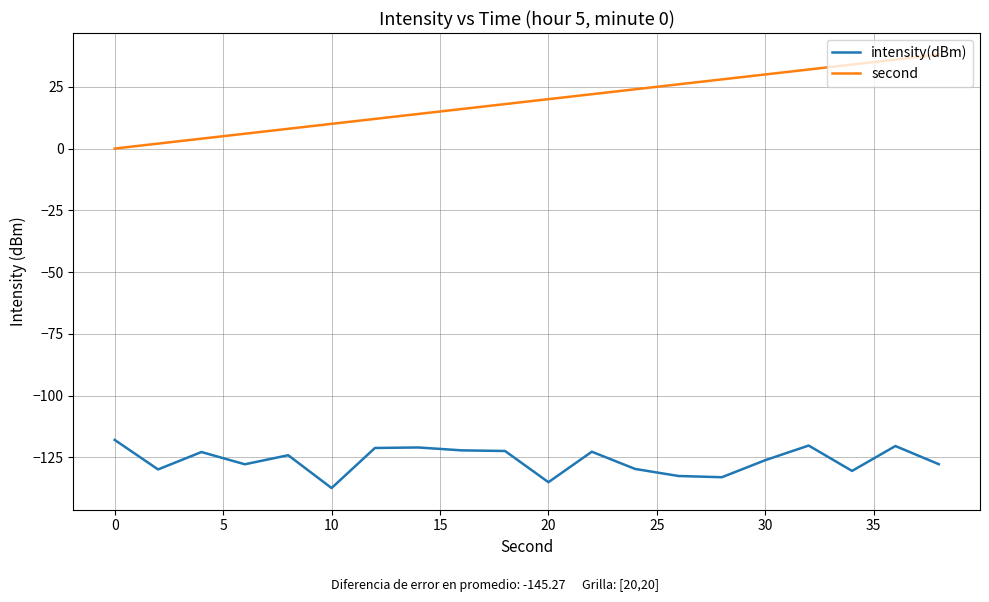

What is the greatest value displayed?

38.0